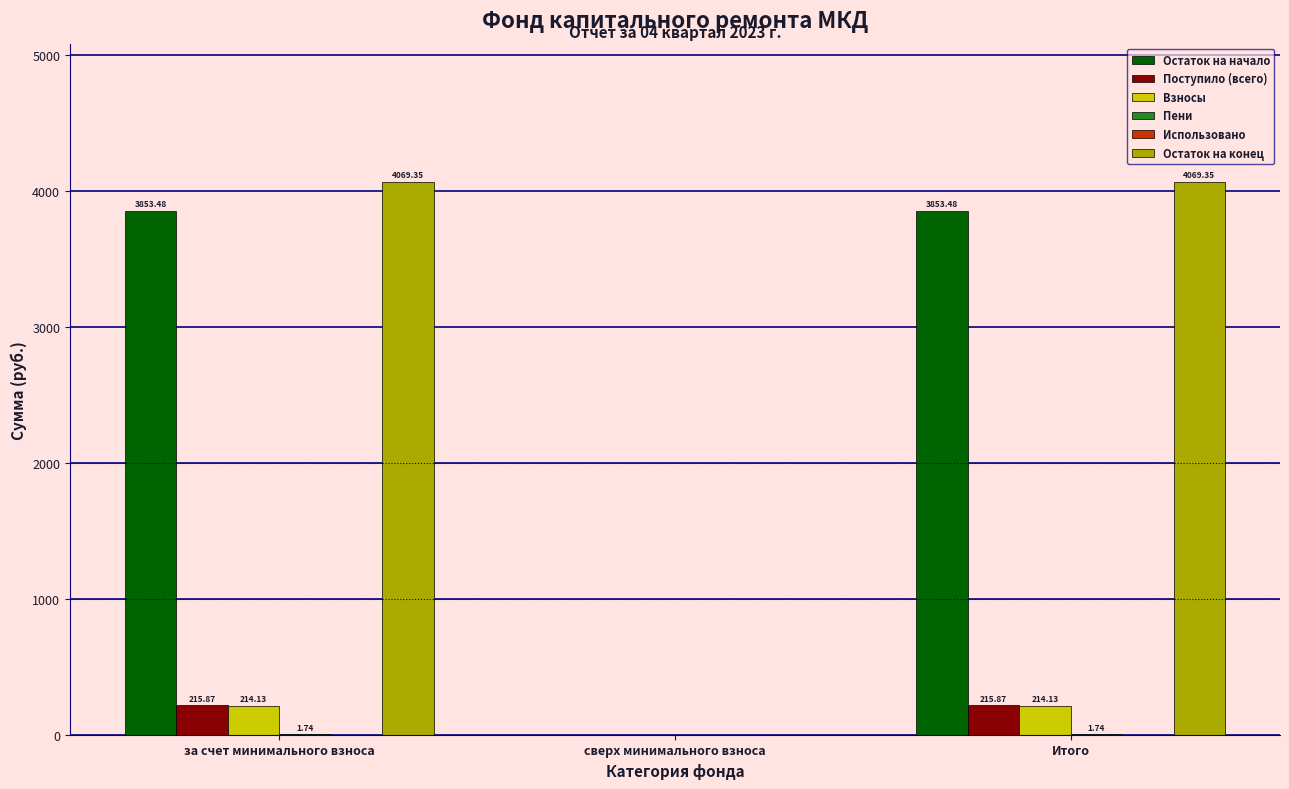

What is the total value across all series at за счет минимального взноса?

8354.6